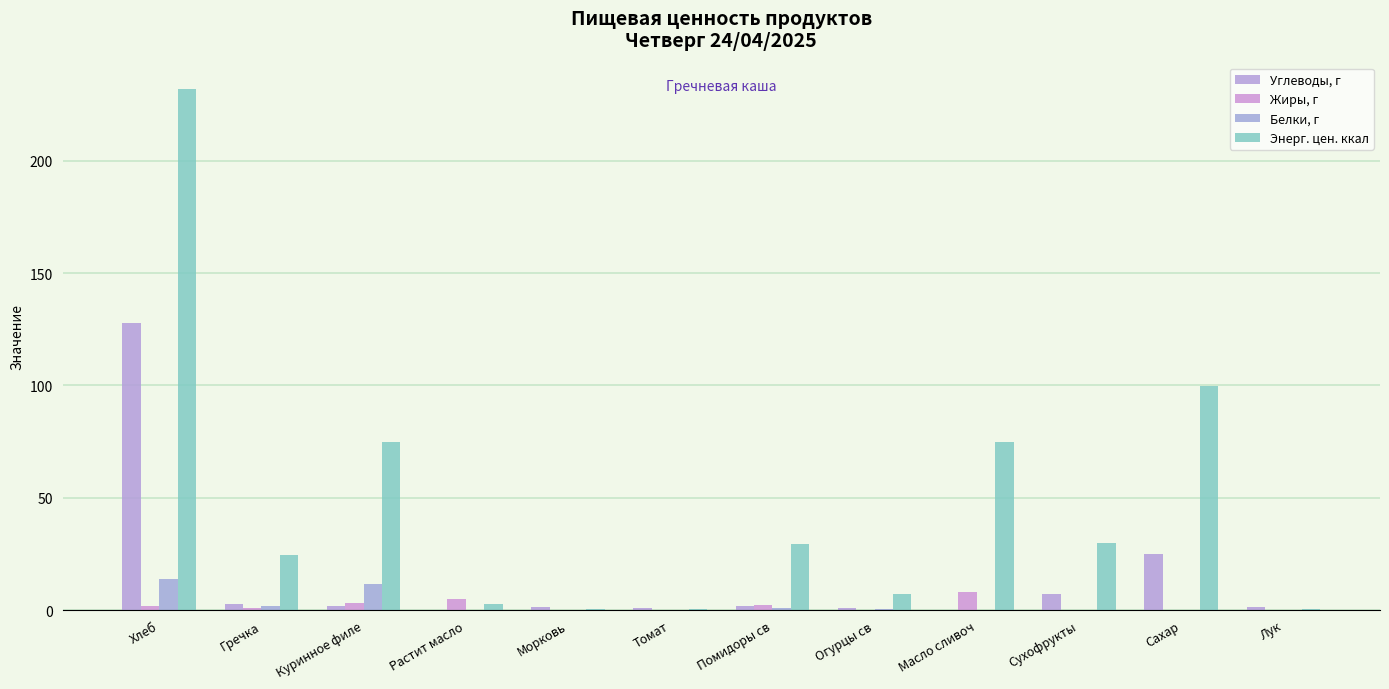

The value of Жиры, г at Сахар is 0.0. True or false?

True